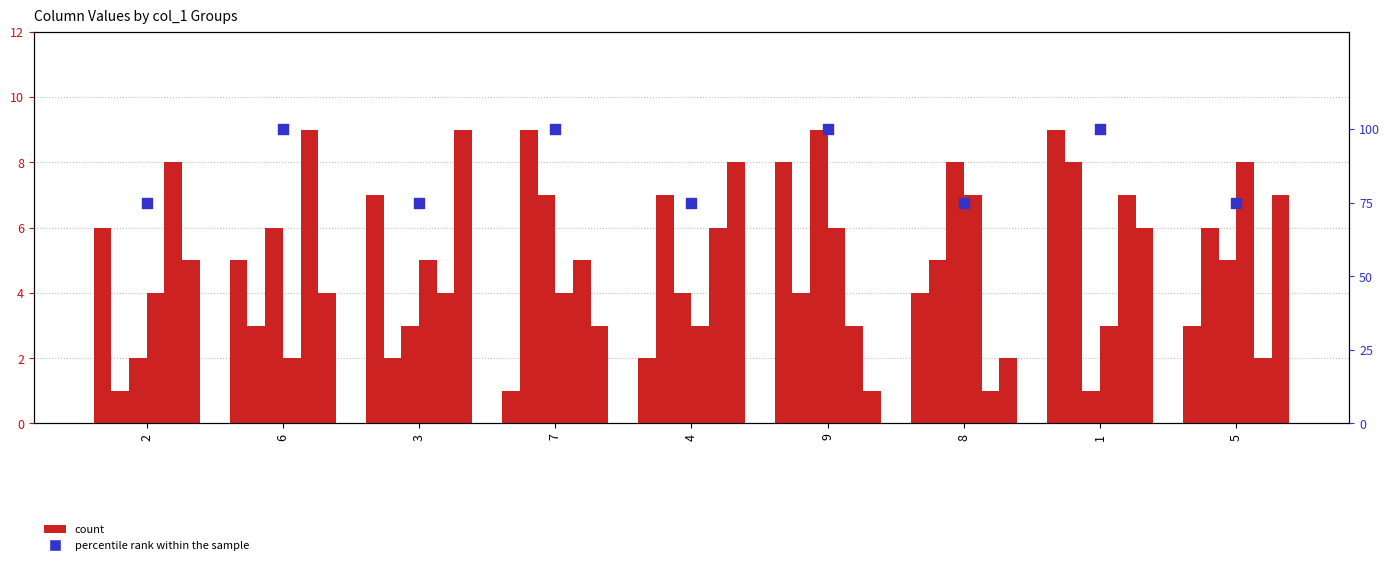

At how many categories does at least one series exceed 1?

9